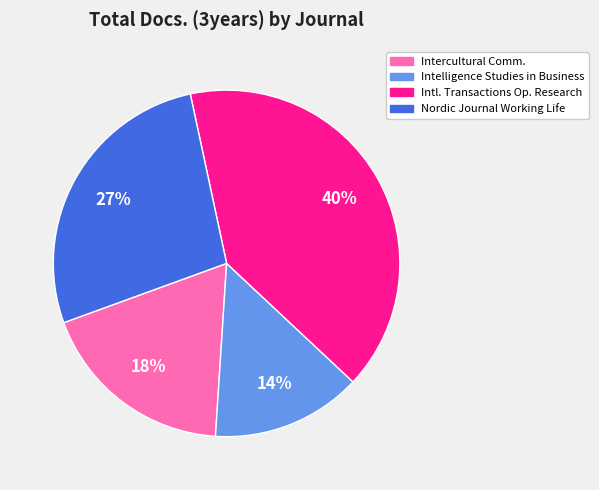

Which category has the biggest portion of the pie?

Intl. Transactions Op. Research